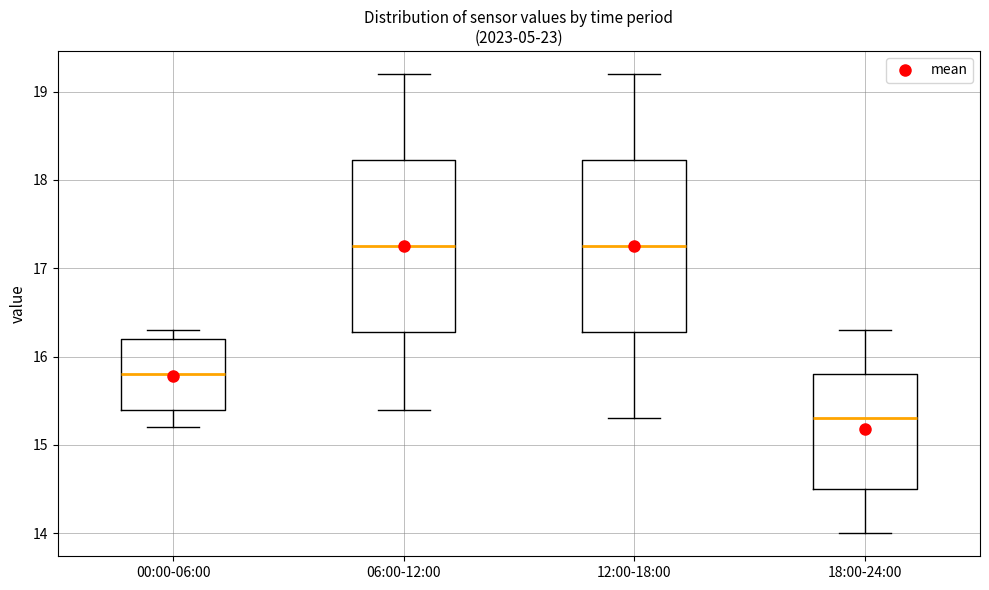

Which box has the lowest median line?

18:00-24:00